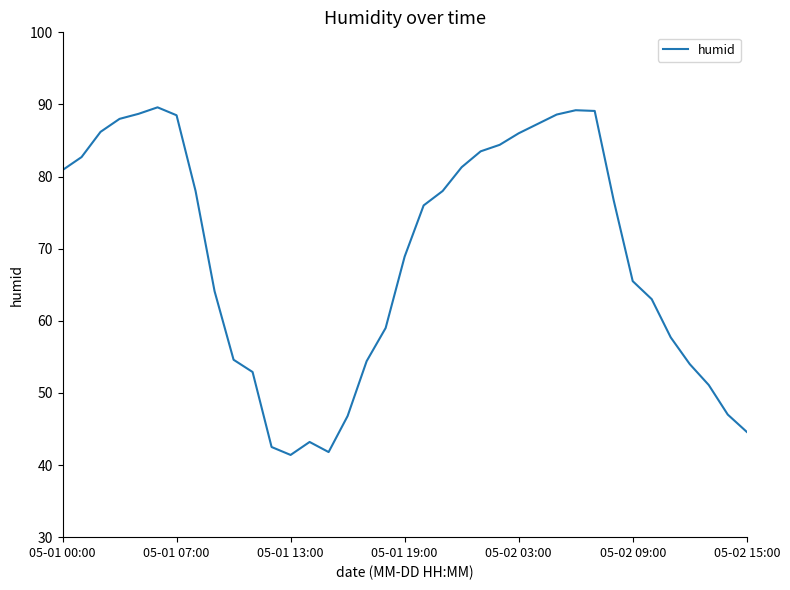

True or false: the data has more than 1 interior local peaks.

True